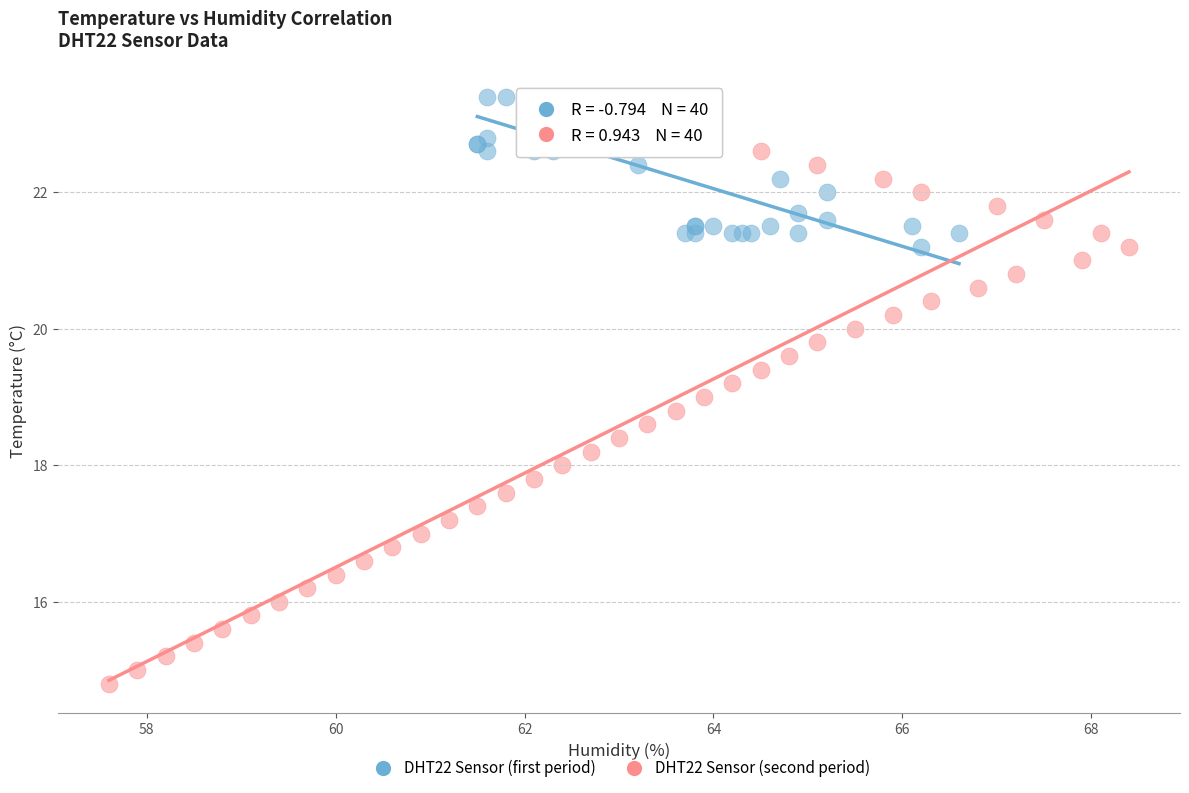

Which series has the largest Y range (max minus min)?

DHT22 Sensor (second period)